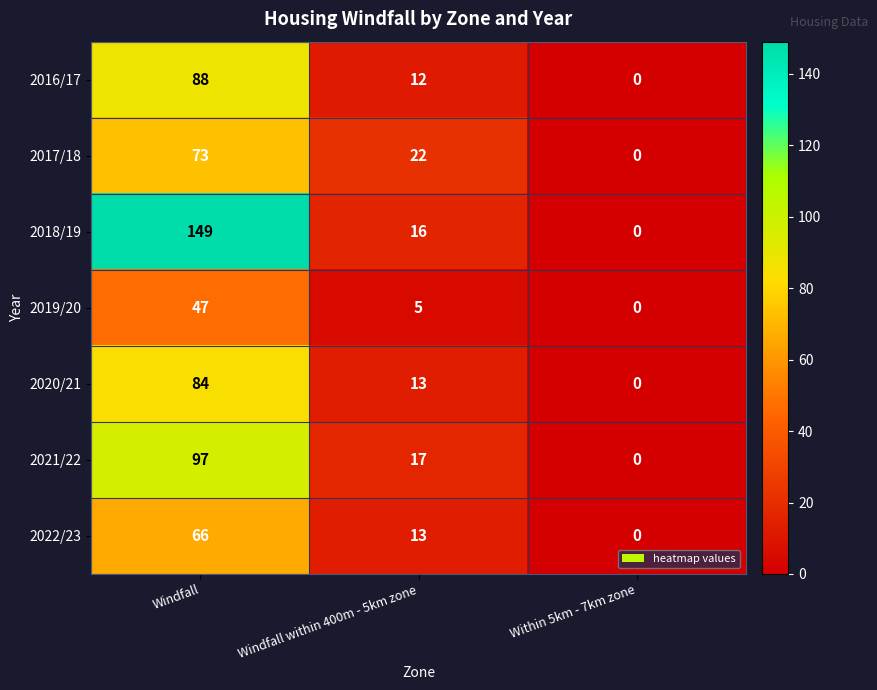

Which series has the largest total across all categories?

2018/19